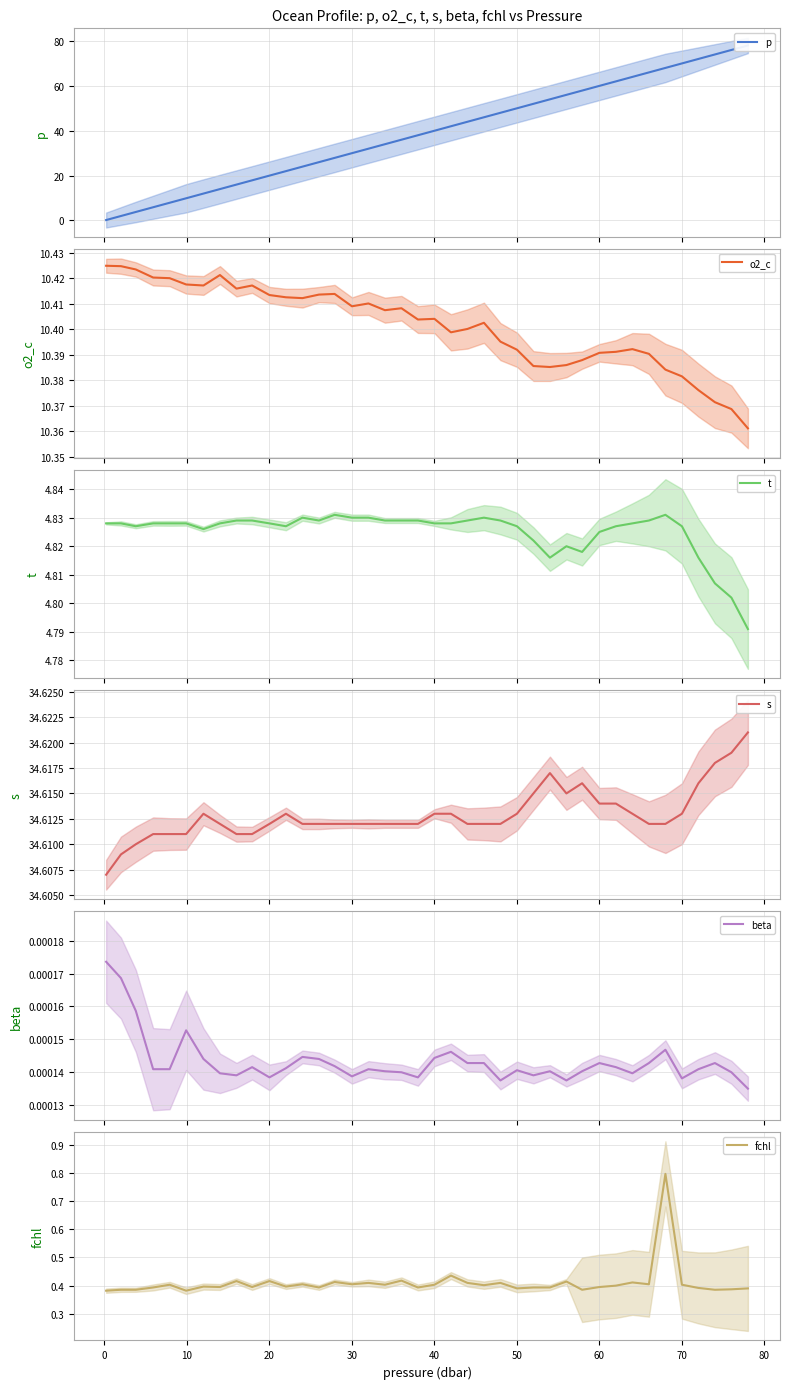

How many lines are shown in the chart?

6